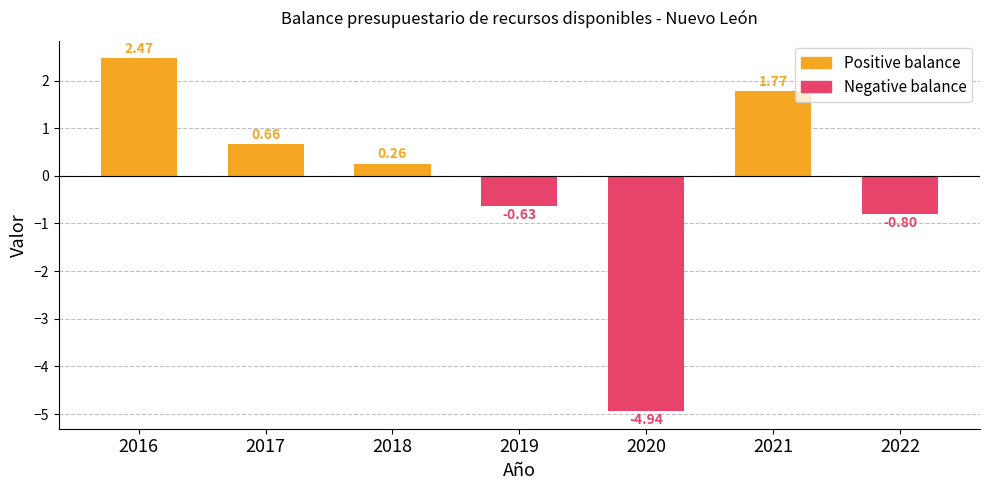

The value at 2016 is 2.5. True or false?

True